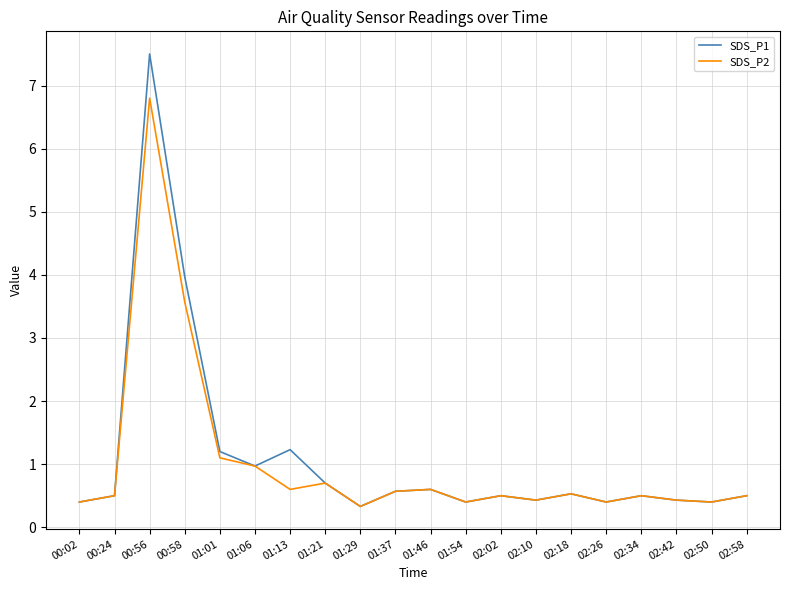

Which category has the lowest value in the SDS_P1 series?

01:29